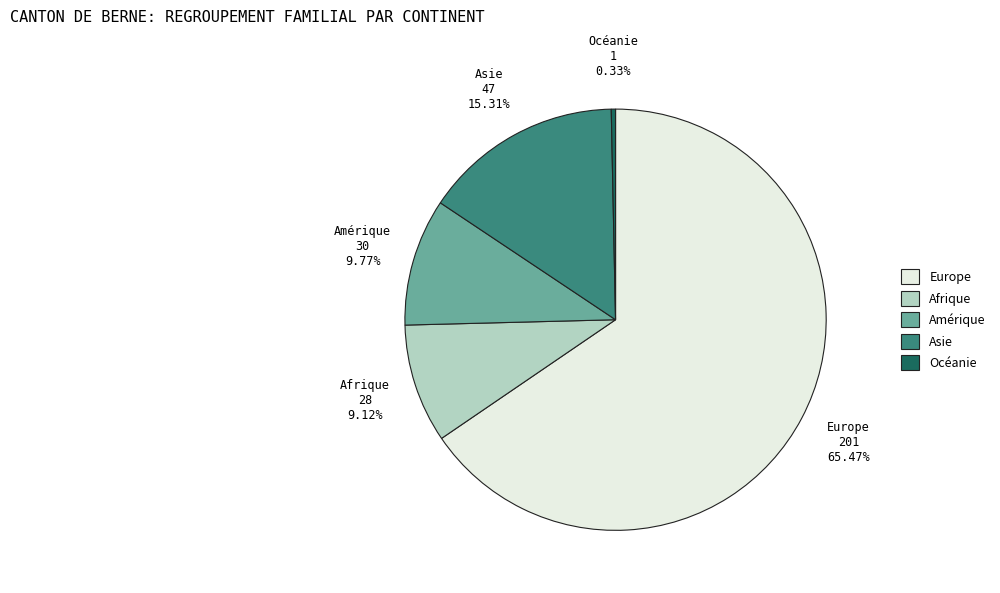

How many slices are in this pie chart?

5